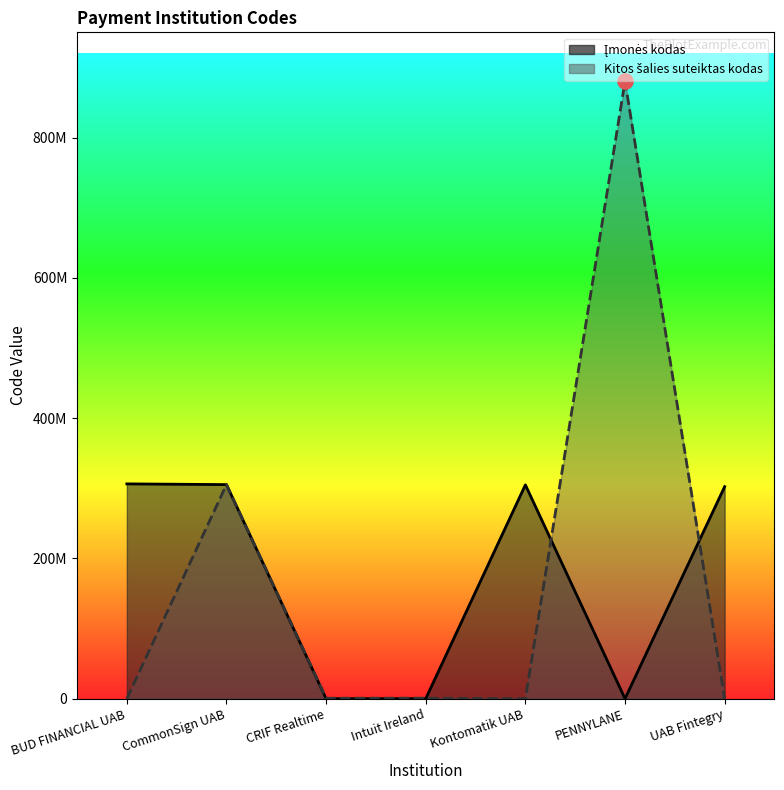

Which series has the largest total across all categories?

Įmonės kodas